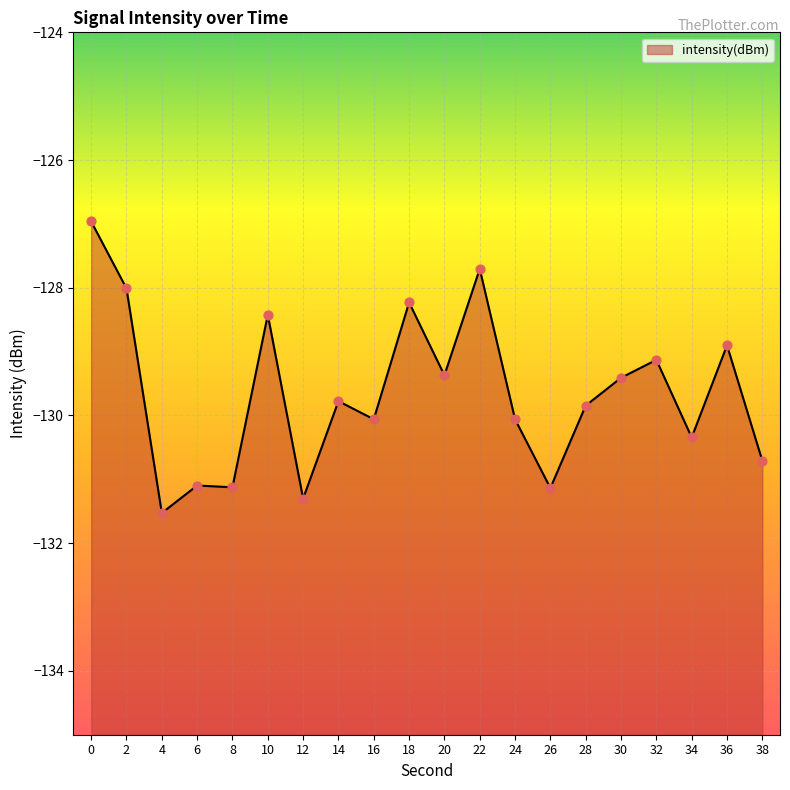

Between 22 and 26, which is larger?

22